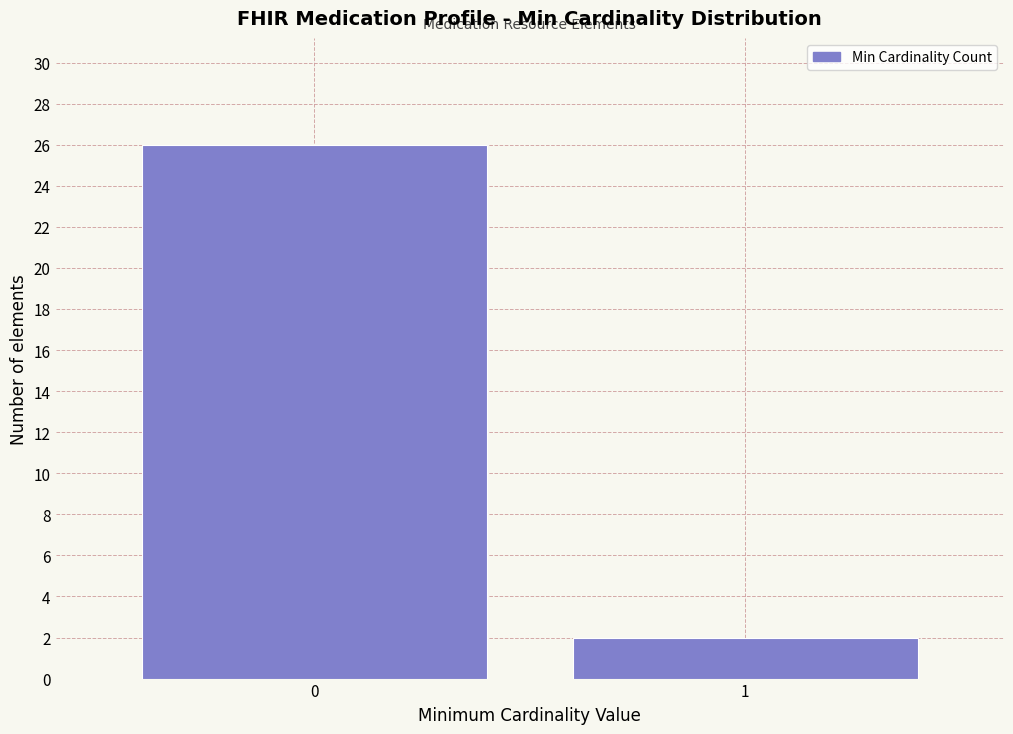

Reading left to right, transcribe all the data shown in this chart.

26	2